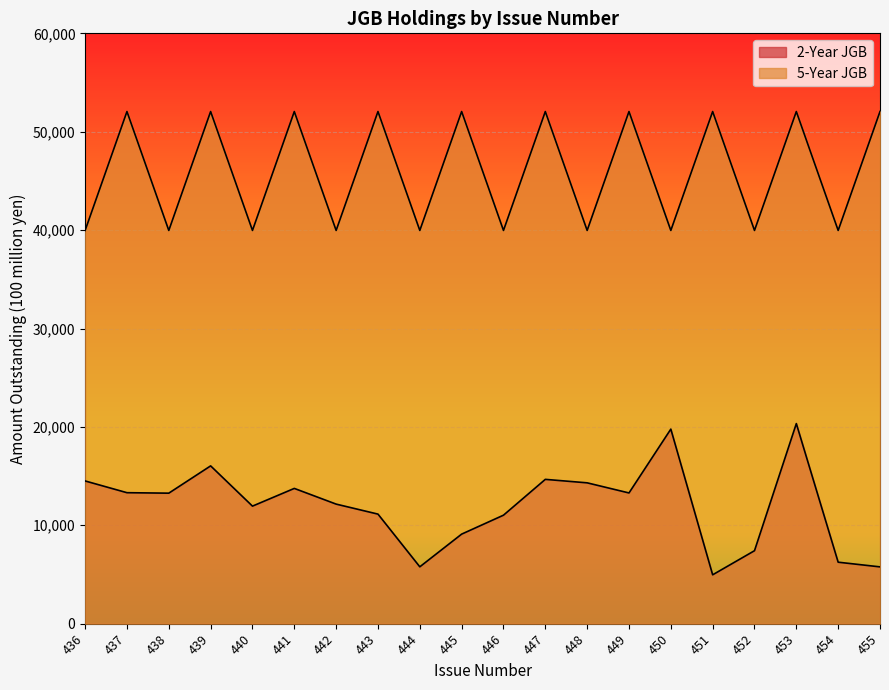

Which series has the widest spread of values?

2-Year JGB